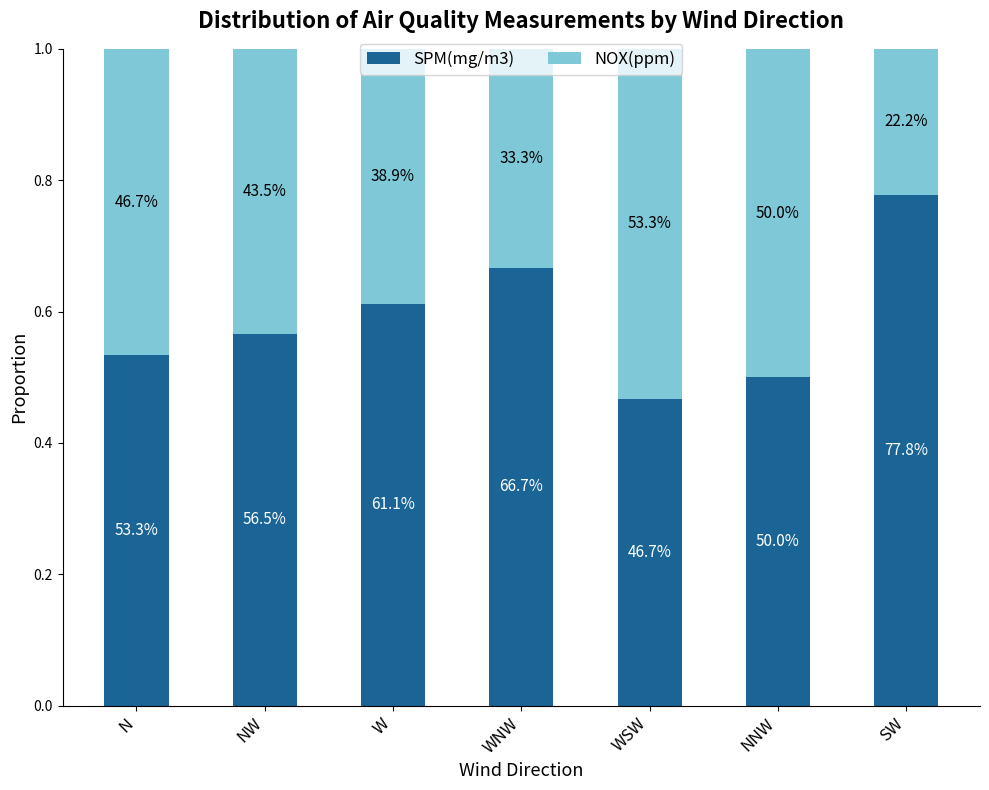

Does the chart contain any negative values?

No